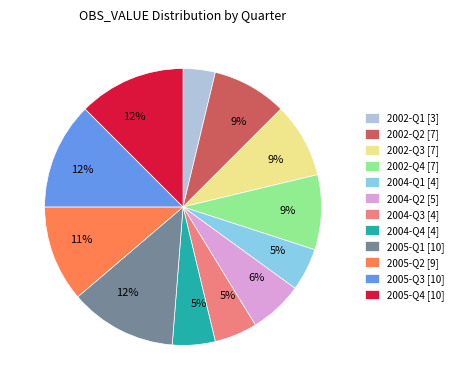

Is there any slice that represents more than half of the pie?

No